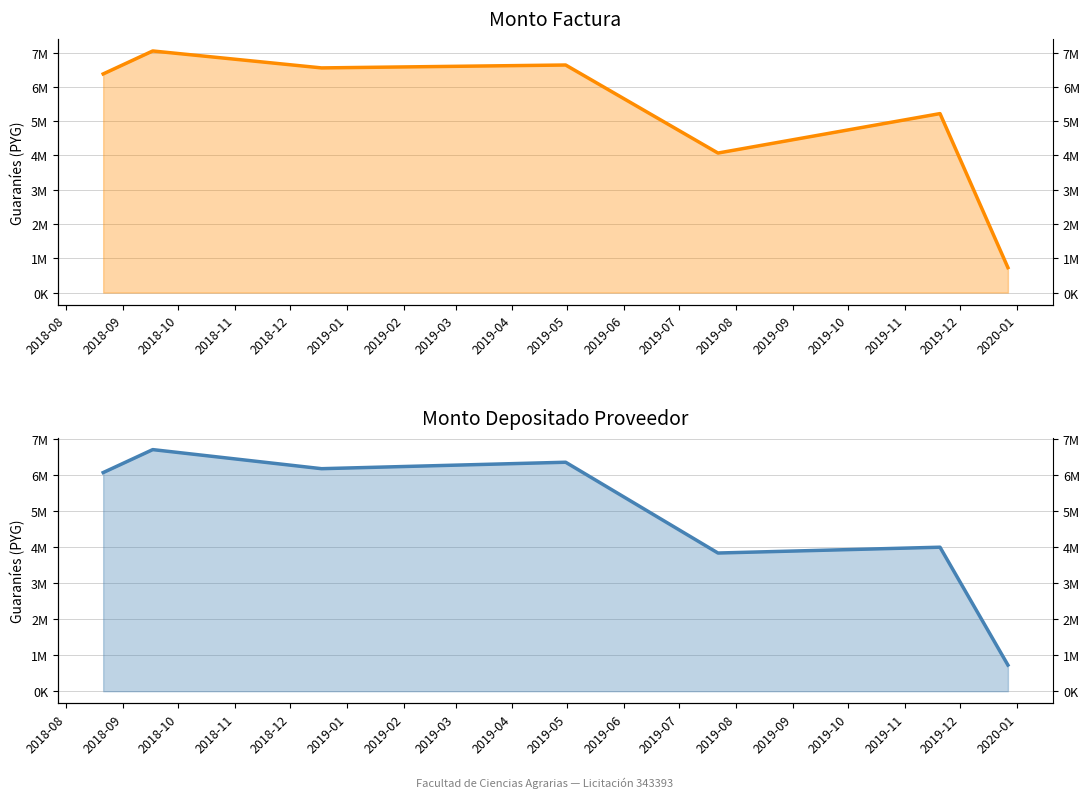

Is the value of monto_depositado_proveedor at 2019-02 greater than the value of monto_factura at 2018-12?

No